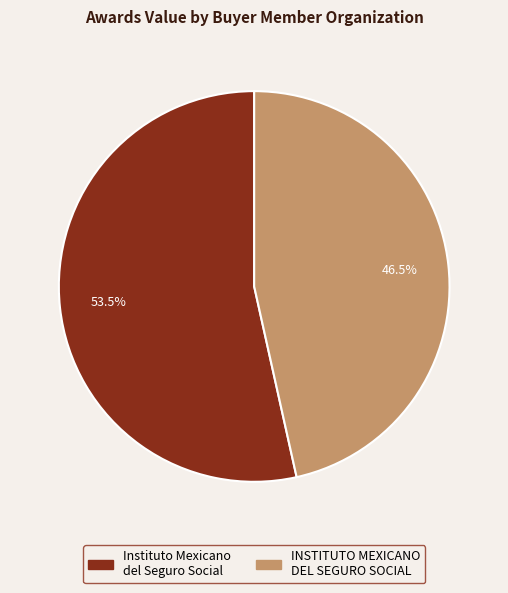

Is it true that INSTITUTO MEXICANO DEL SEGURO SOCIAL is 61% of the pie?

False